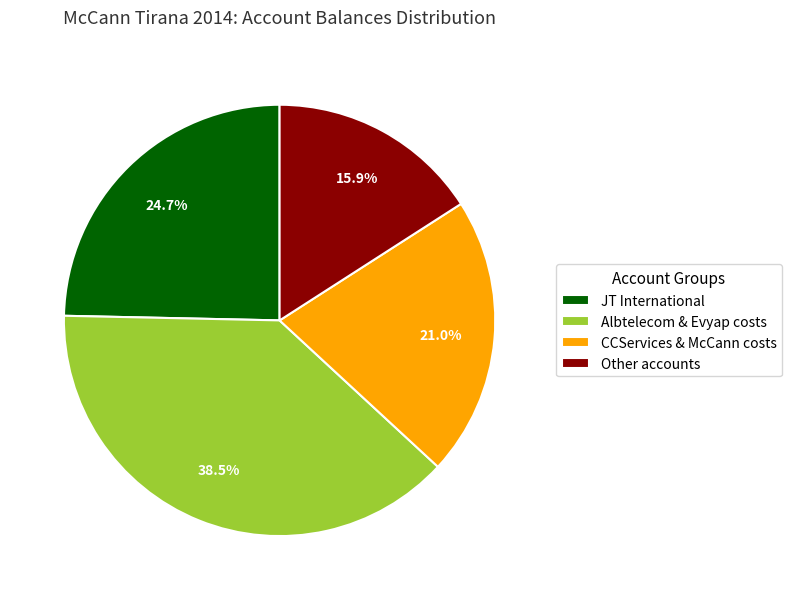

Which category has the smallest portion of the pie?

Other accounts